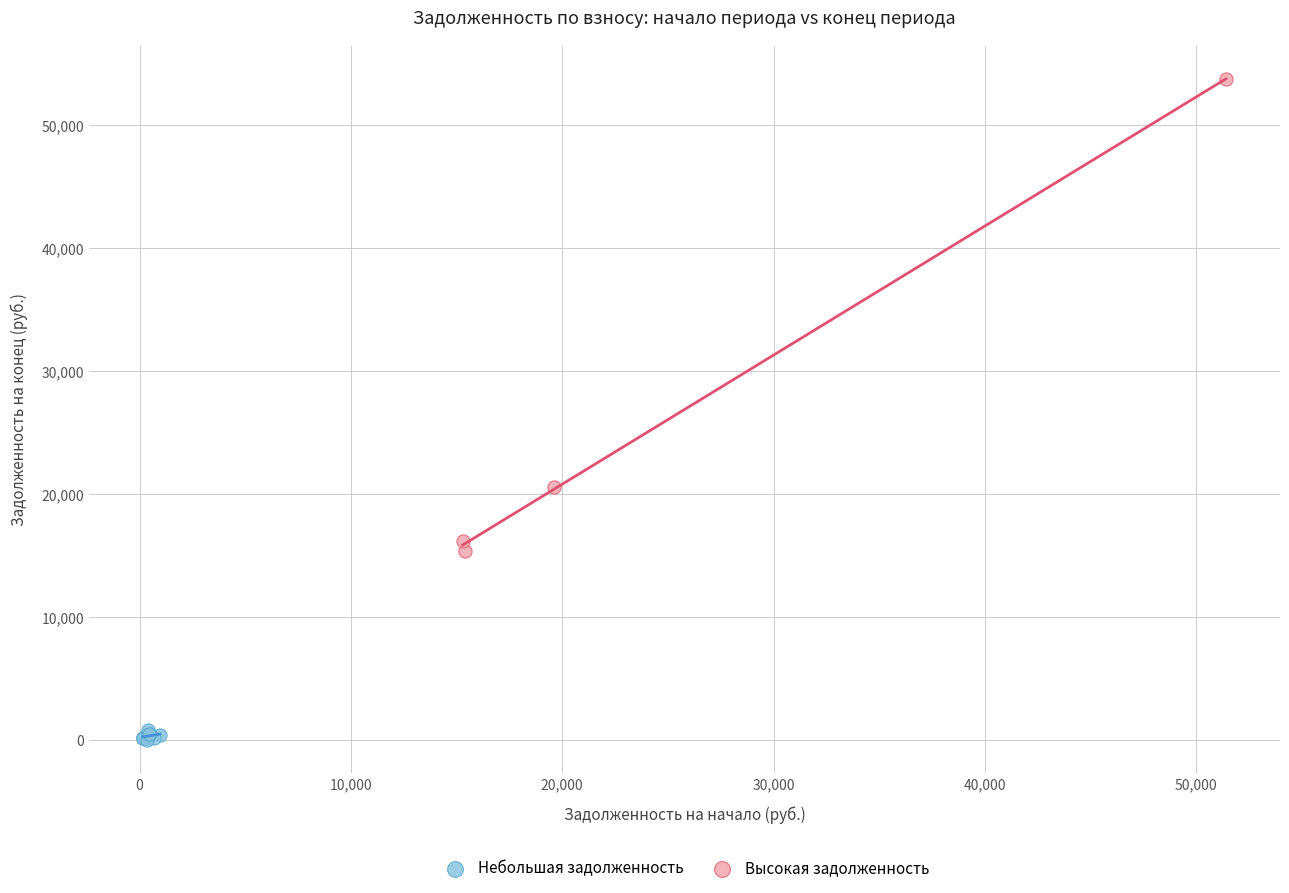

Which series contains the lowest Y value?

Небольшая задолженность